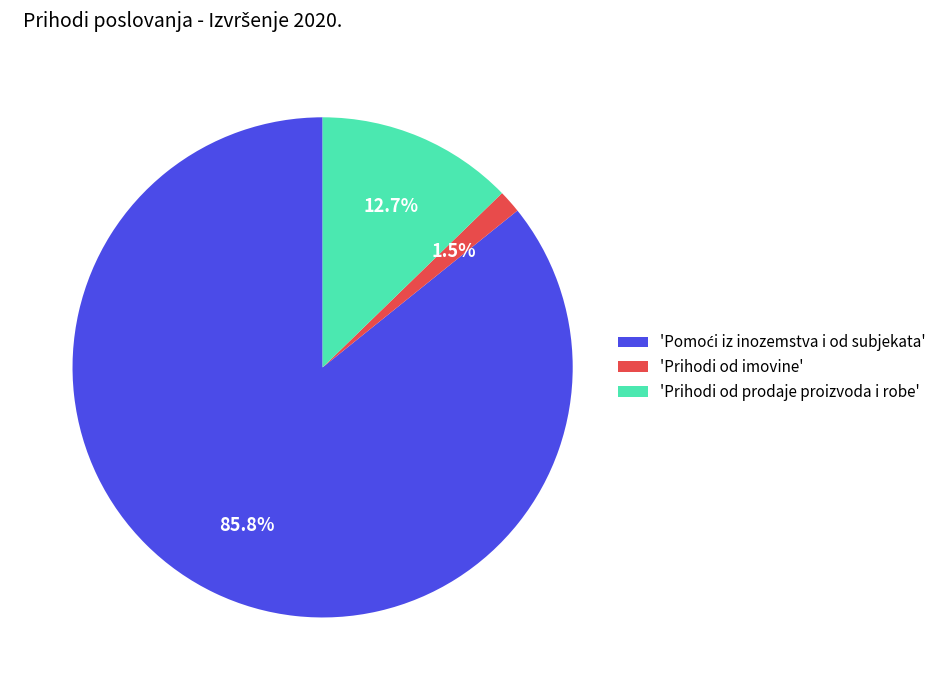

What portion of the pie excludes 'Prihodi od prodaje proizvoda i robe'?

87.3%